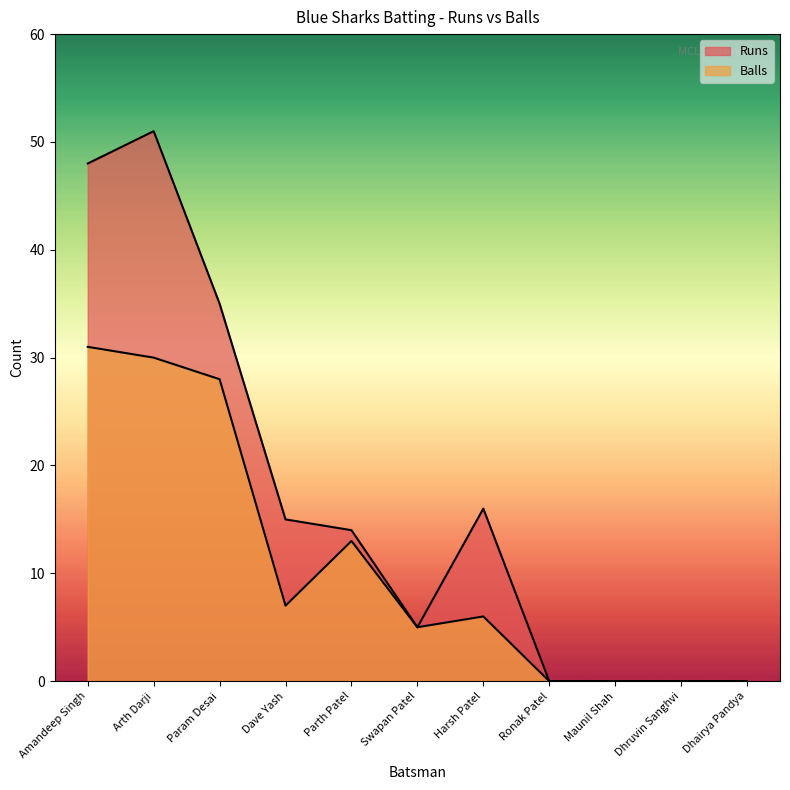

What is the label of the 4th point from the right?

Ronak Patel